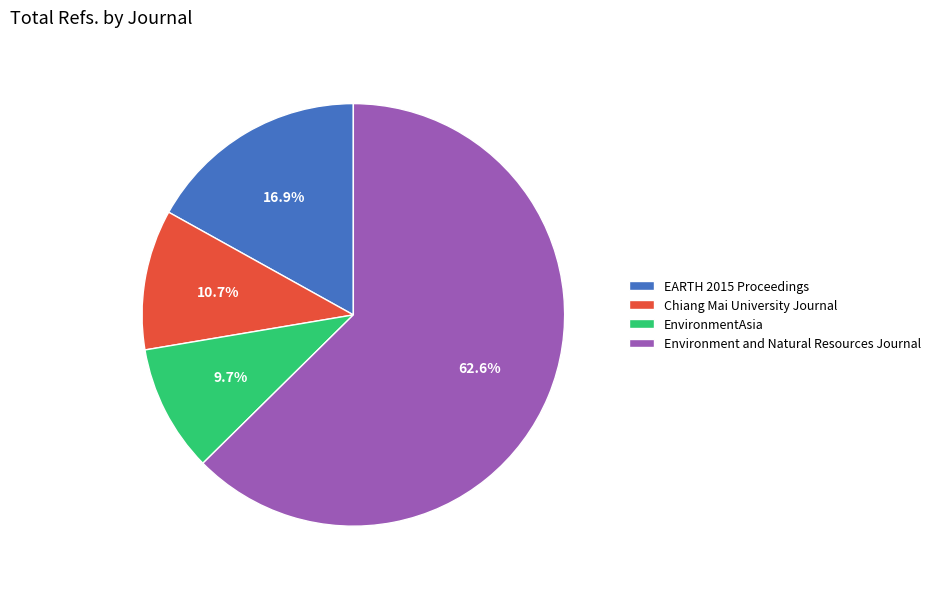

What percentage is the EnvironmentAsia slice, to the nearest percent?

10%